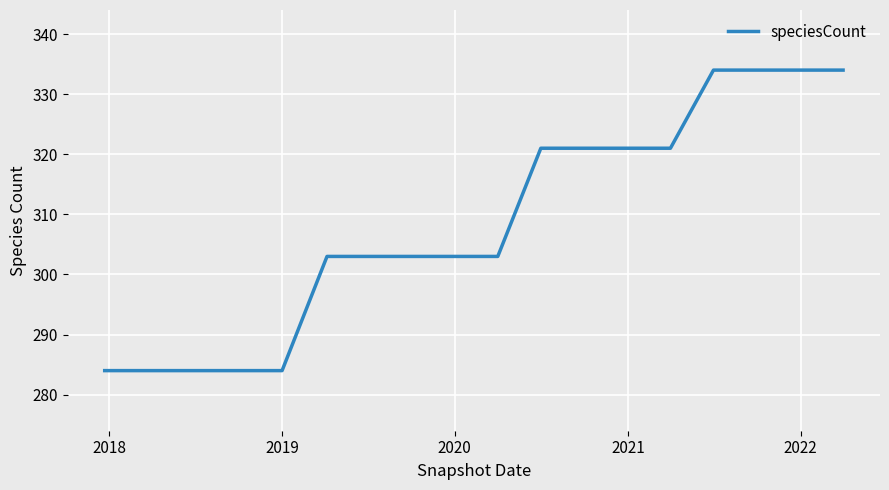

What is the minimum value shown in the chart?

284